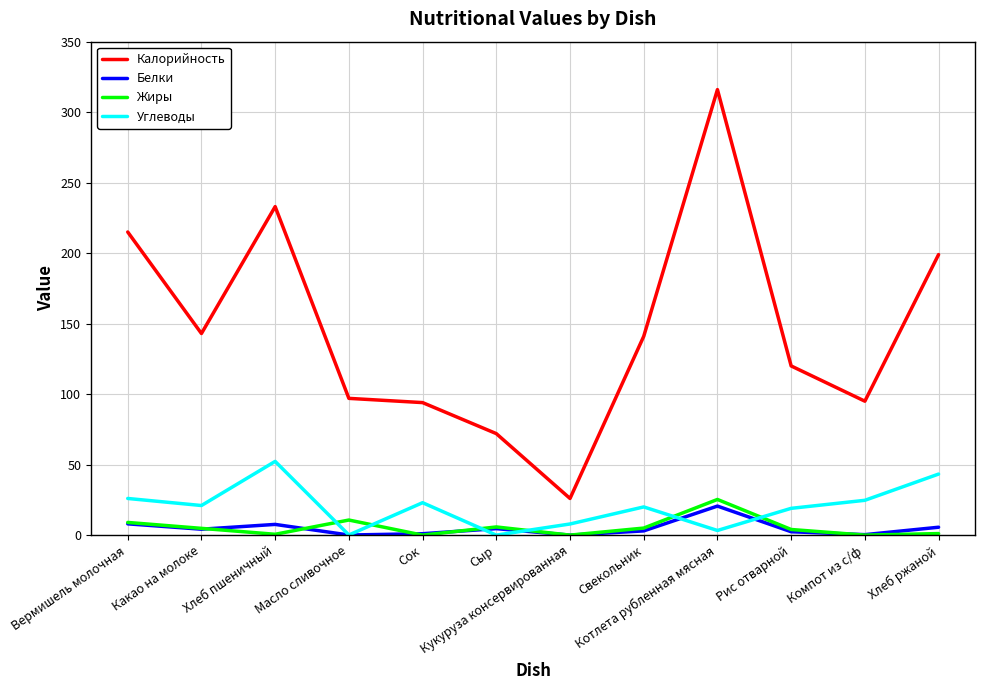

Where does the Калорийность series first go above 141?

Вермишель молочная